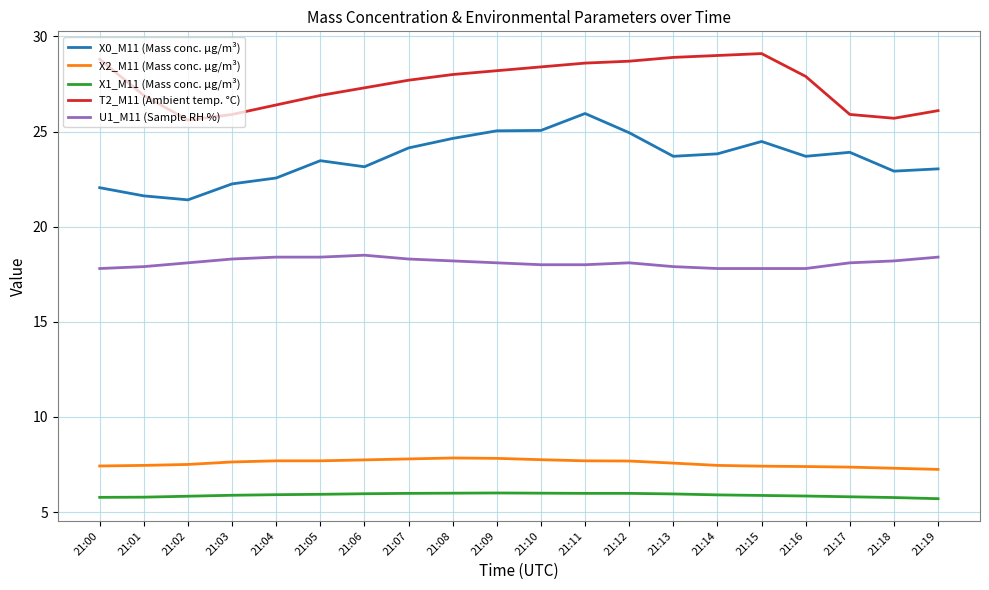

What is the minimum value shown in the chart?

5.7